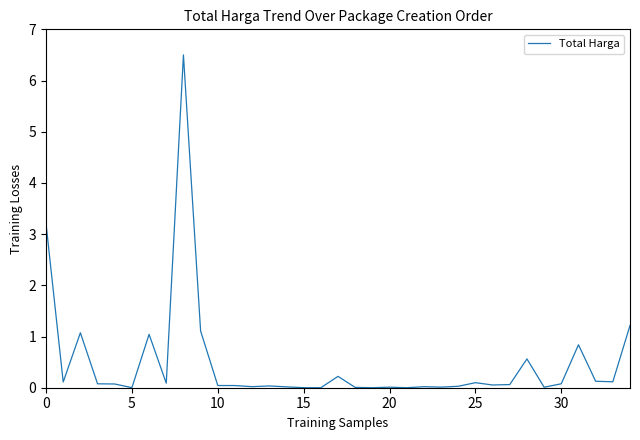

What is the difference between the maximum and minimum values?

6.5